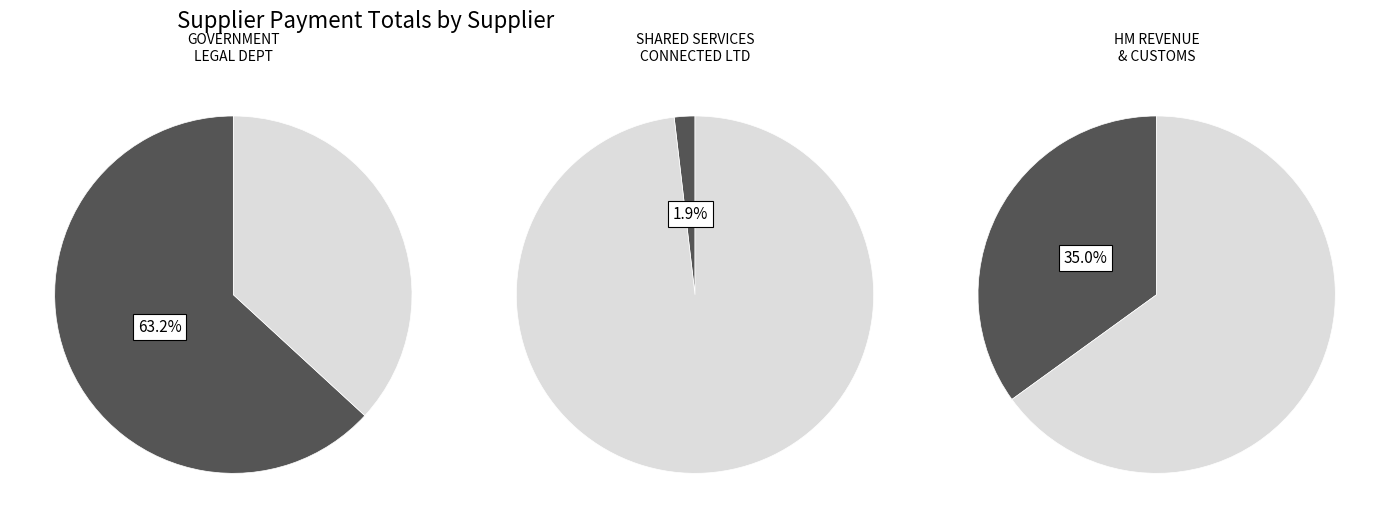

To the nearest percent, what portion does HM REVENUE & CUSTOMS represent?

35%